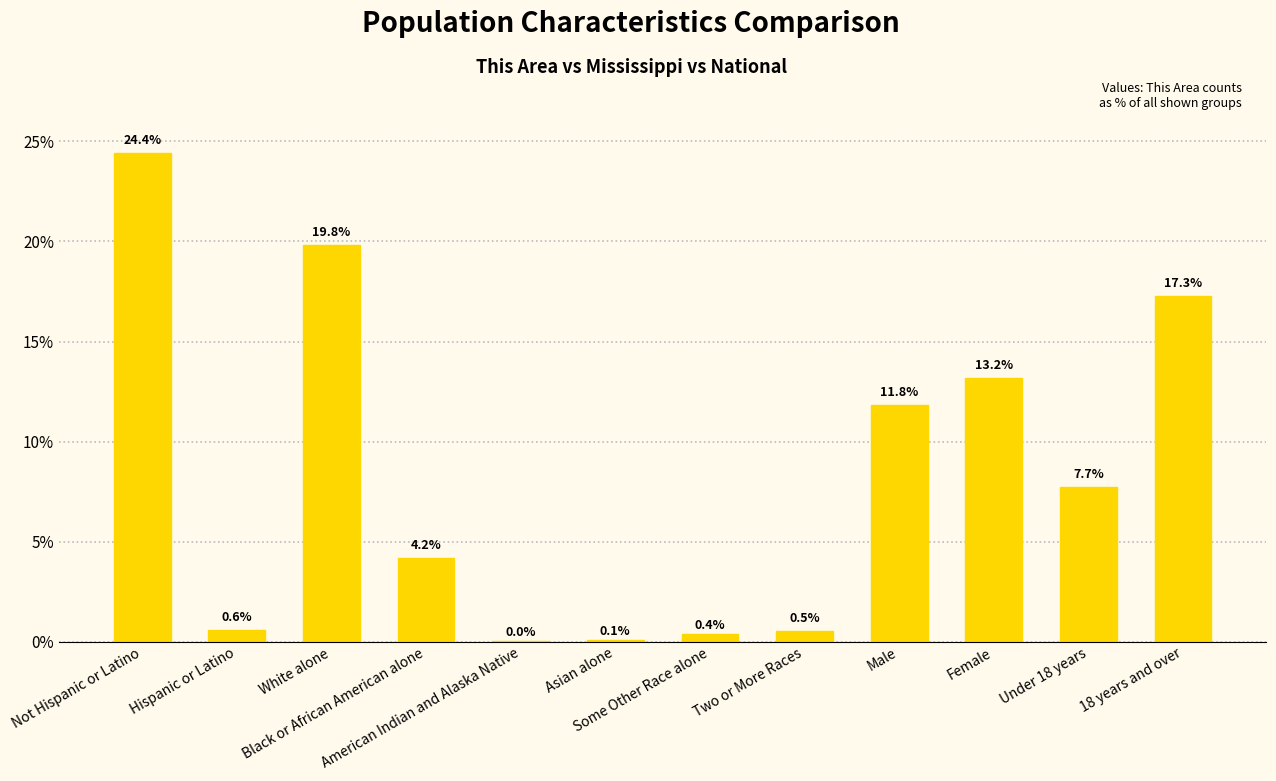

Between Some Other Race alone and 18 years and over, which is larger?

18 years and over